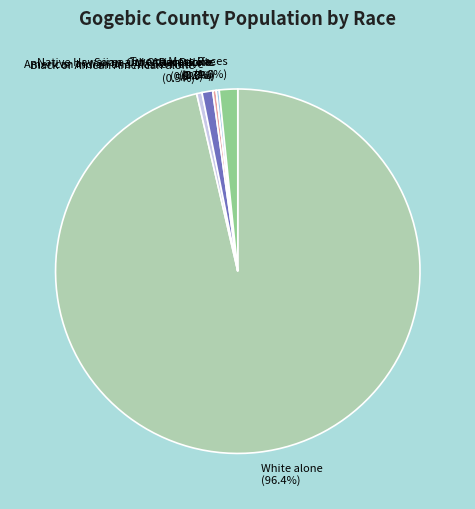

Rank the categories by value from highest to lowest.

White alone, Two or More Races, American Indian and Alaska Native, Black or African American alone, Asian alone, Some Other Race alone, Native Hawaiian and Other Pacific